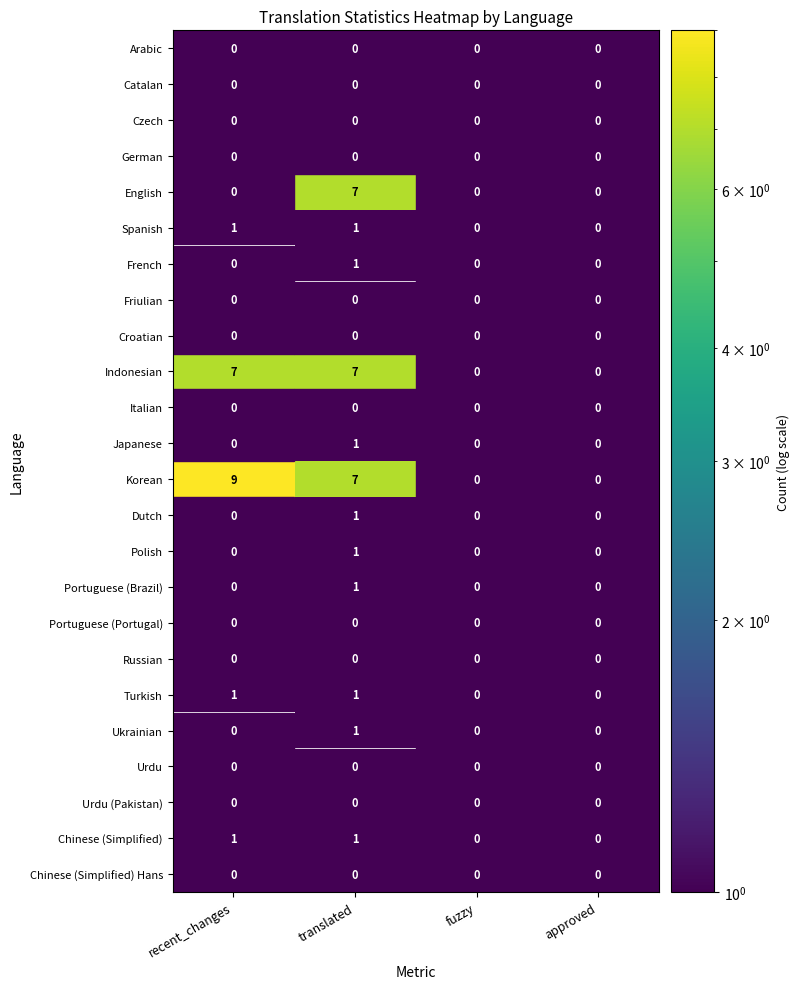

Between recent_changes and translated, which is larger?

translated